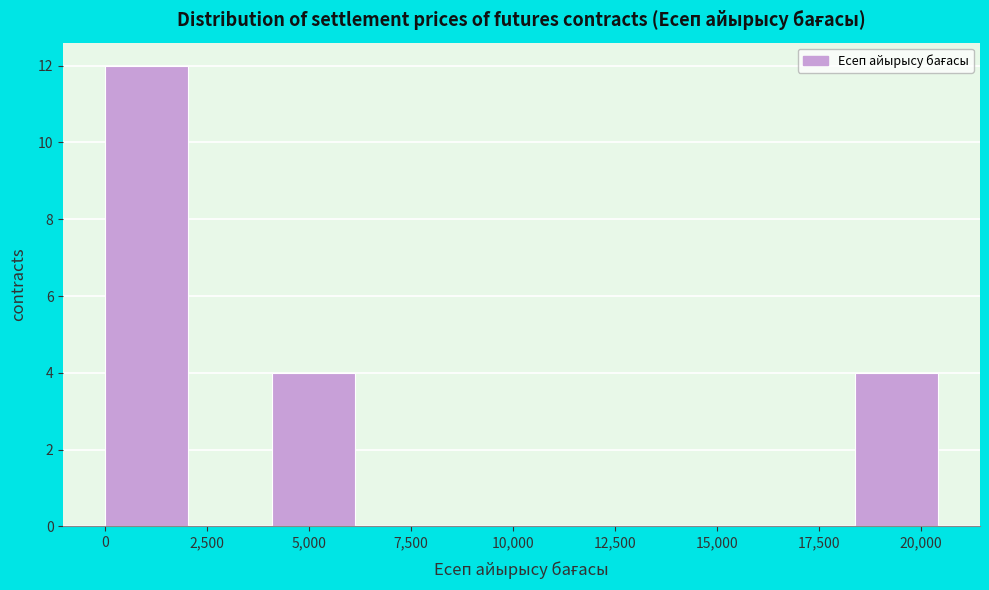

Reading left to right, list every bar in this chart as the range it spans on the x-axis followed by its height. Neither the bar edges nor the heights are printed on the chart, so give them approximately, as read against the axes.

0 to 2000: 12
2000 to 4000: 0
4000 to 6000: 4
6000 to 8000: 0
8000 to 10000: 0
10000 to 12500: 0
12500 to 14500: 0
14500 to 16500: 0
16500 to 18500: 0
18500 to 20500: 4